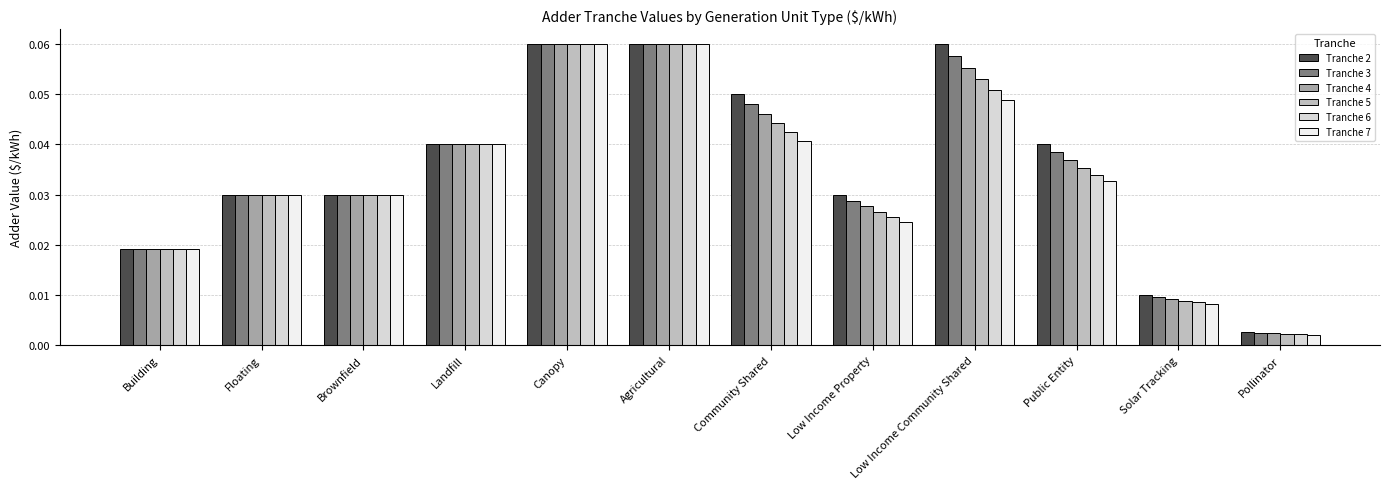

At which label is Tranche 7 closest to 0?

Pollinator